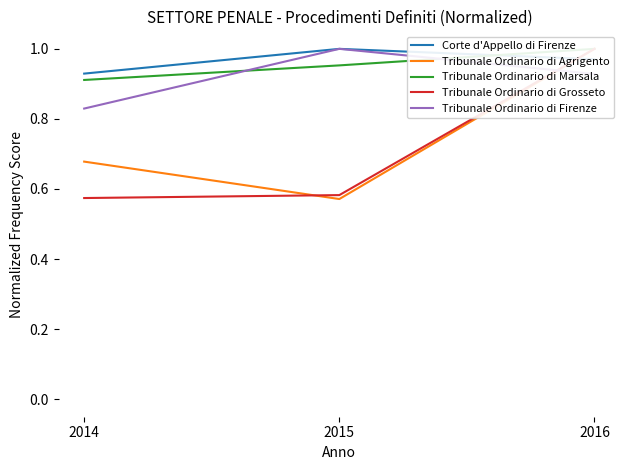

What is the difference between the highest and lowest values at 2016?

0.1